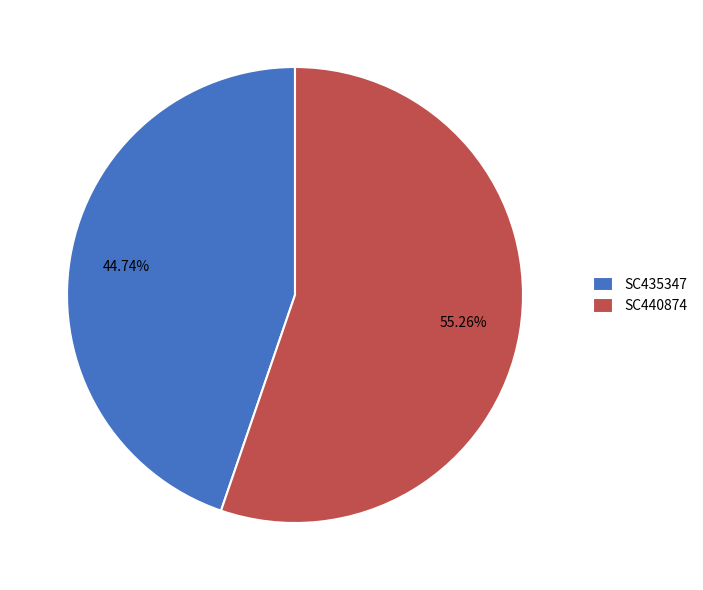

What is the largest slice in the pie chart?

SC440874